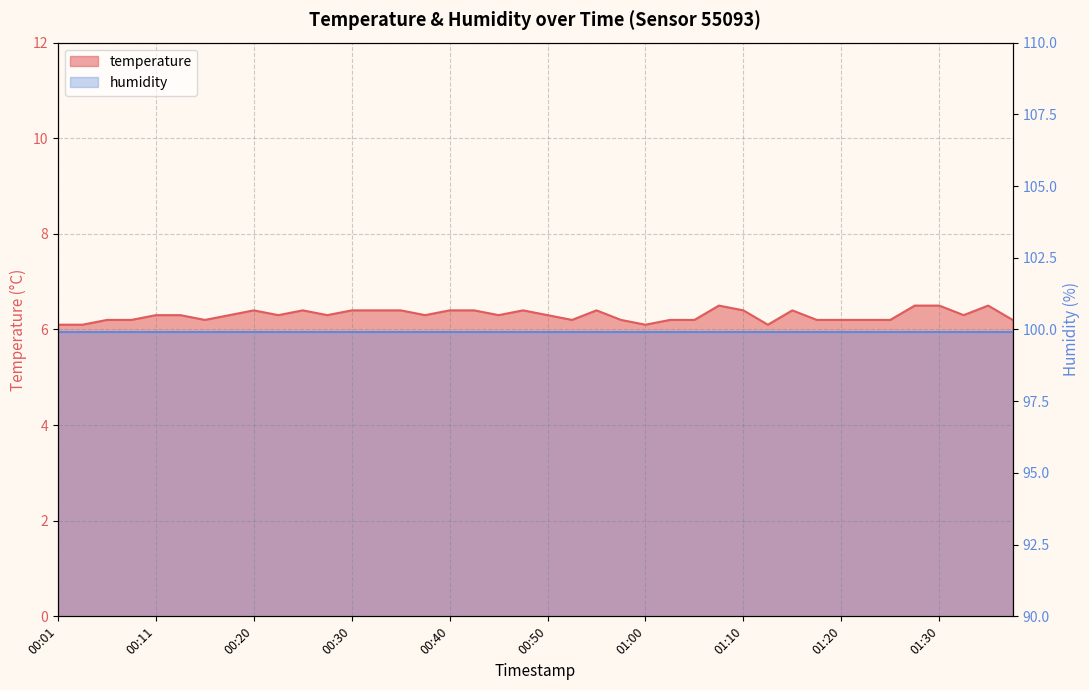

At which category does the chart reach its minimum across all series?

00:01